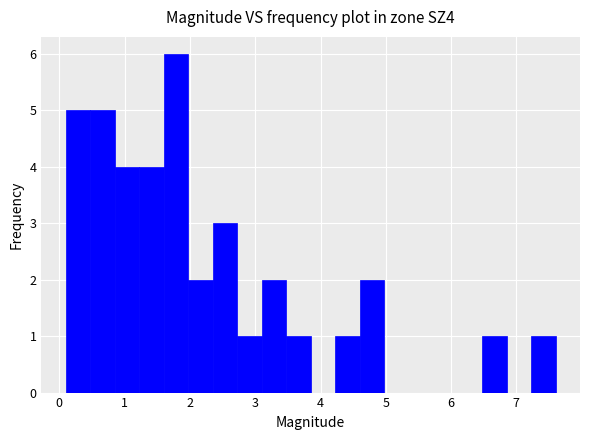

Around what value on the x-axis is the tallest bar? Give the approximate position of its centre, as read against the axis.

1.8